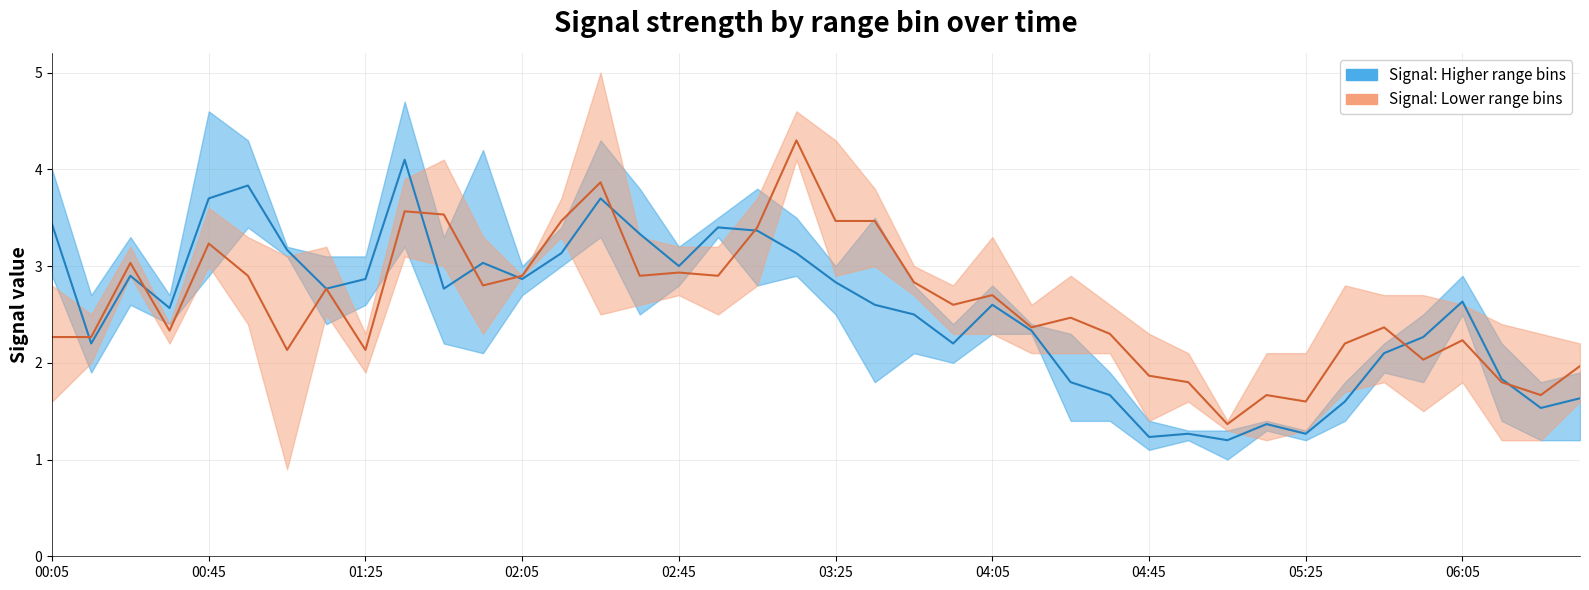

Which series changed the most between 03:25 and 32?

Signal: Higher range bins